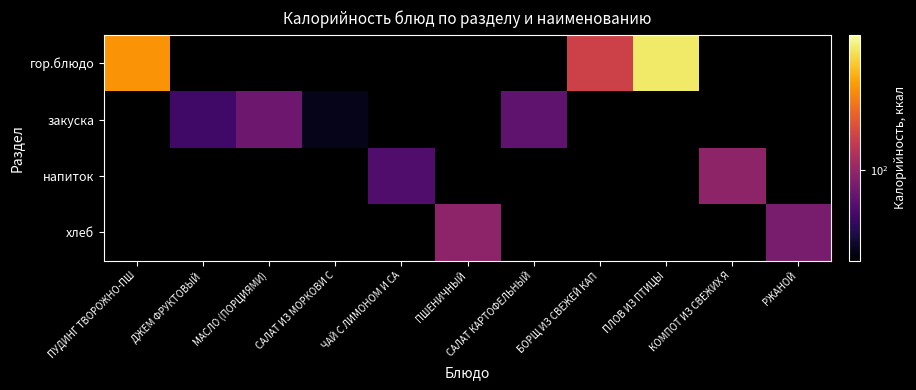

How many values in the хлеб series exceed 94?

1